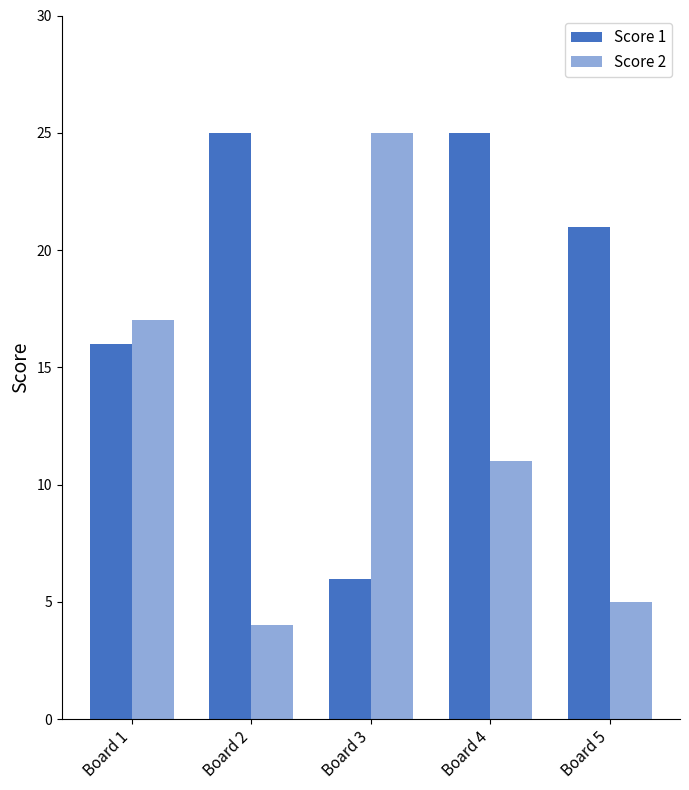

How many bars are there in each group?

2